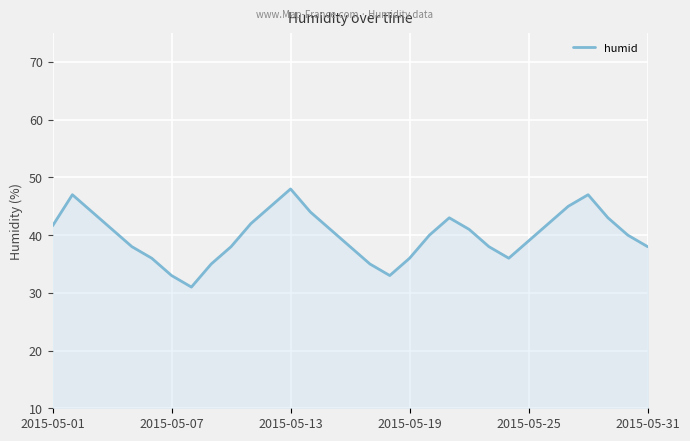

What is the average value?

40.0